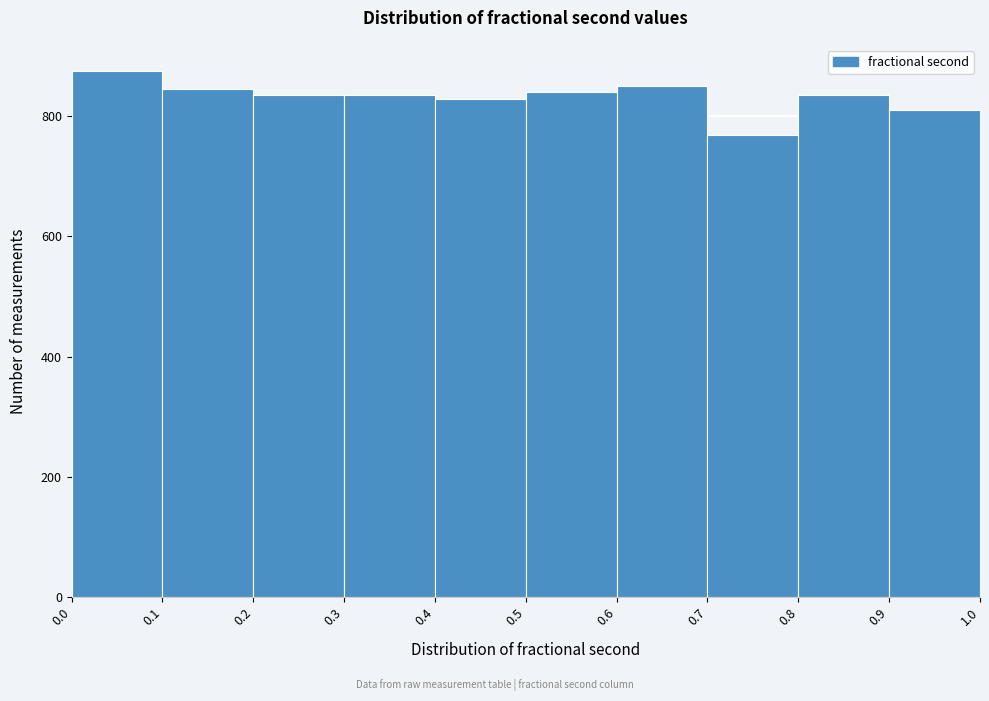

How tall is the bar that spans 0.4 to 0.5 on the x-axis? The values are not printed on the chart, so give them approximately, as read against the axis.

820